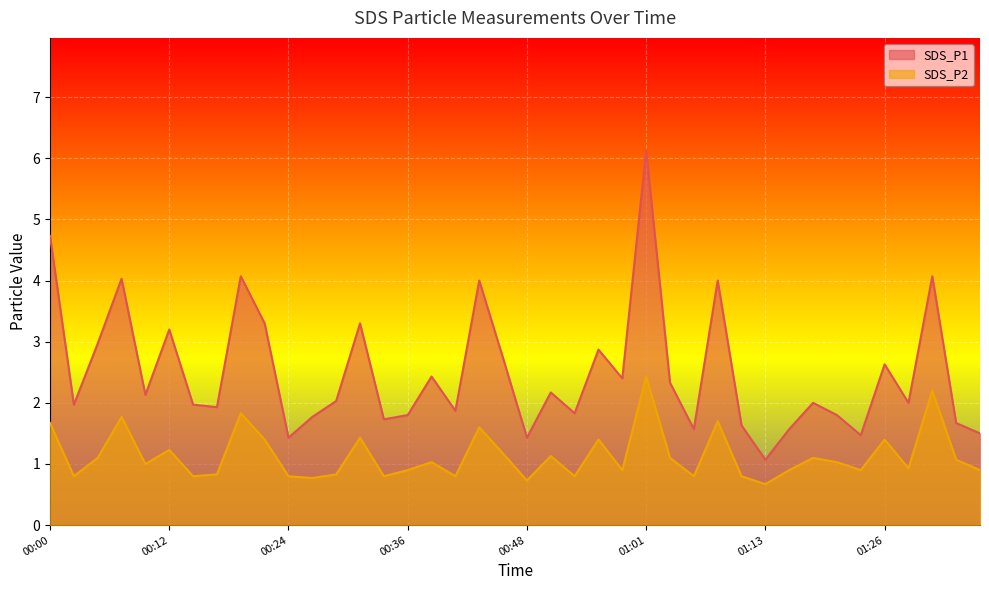

At which category is the sum across all series the highest?

01:01